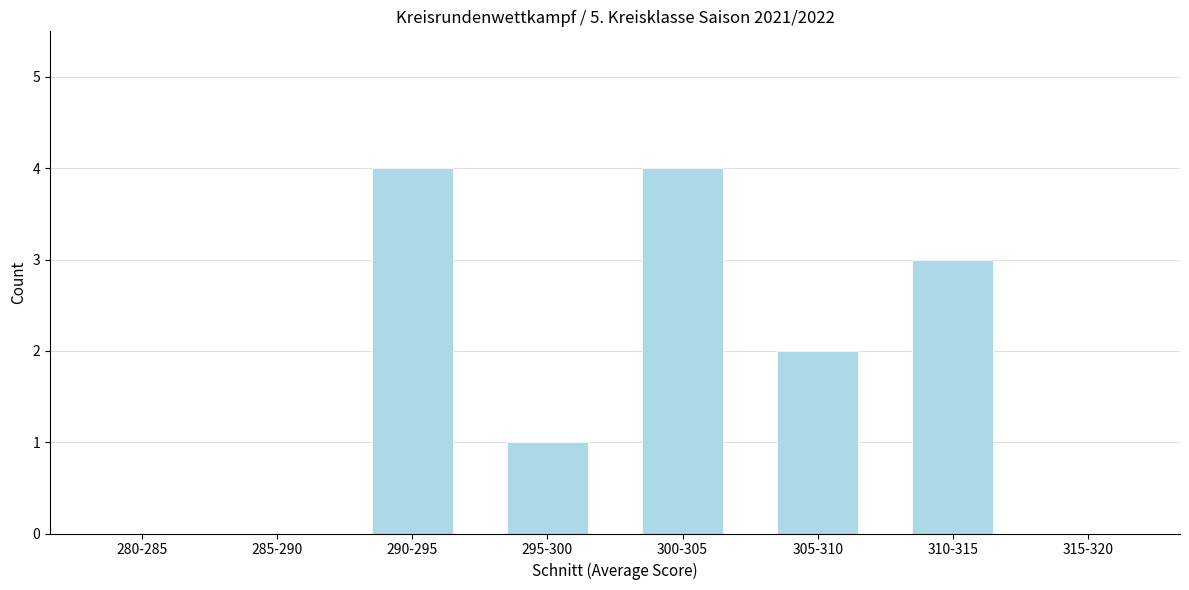

Reading left to right, transcribe all the data shown in this chart.

280-285=0	285-290=0	290-295=4	295-300=1	300-305=4	305-310=2	310-315=3	315-320=0